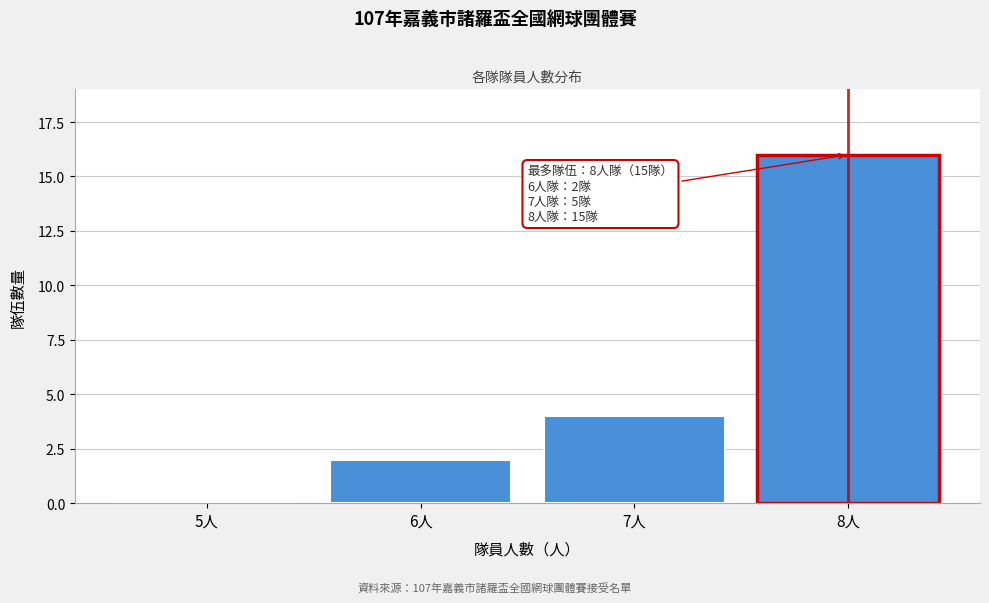

Reading left to right, what are all the values shown in this chart?

5人=0	6人=2	7人=4	8人=16